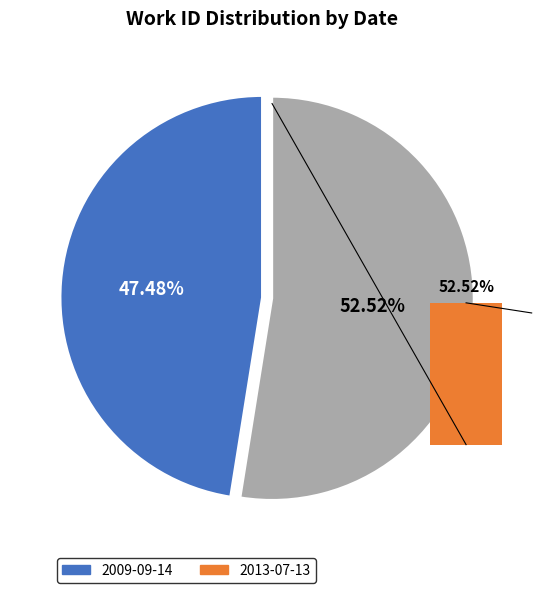

Which category accounts for the majority?

2013-07-13